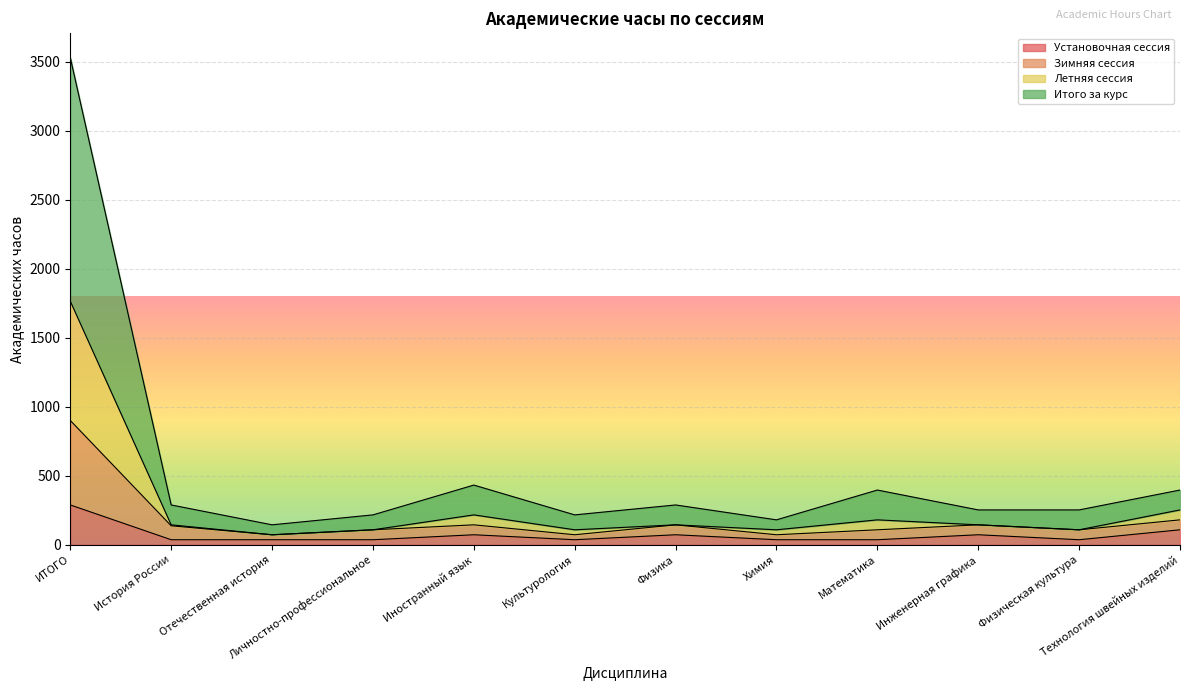

At which category does the chart reach its minimum across all series?

История России